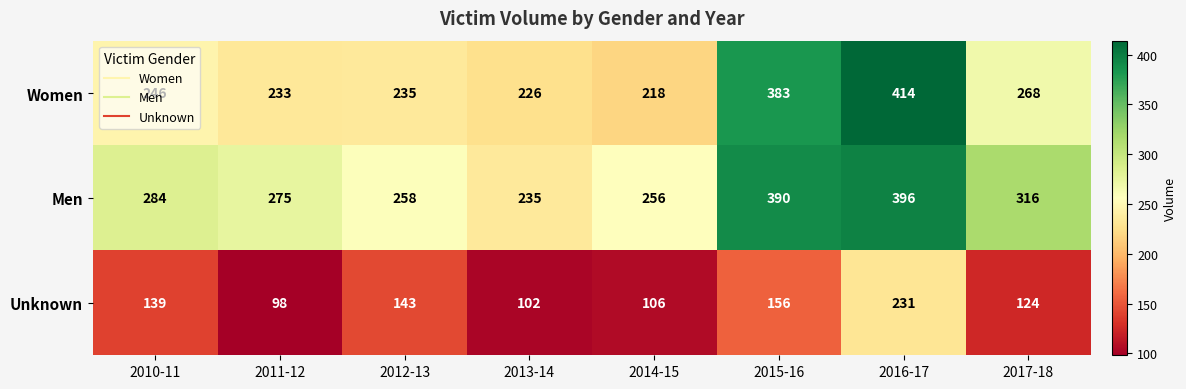

Which series has the largest total across all categories?

Men